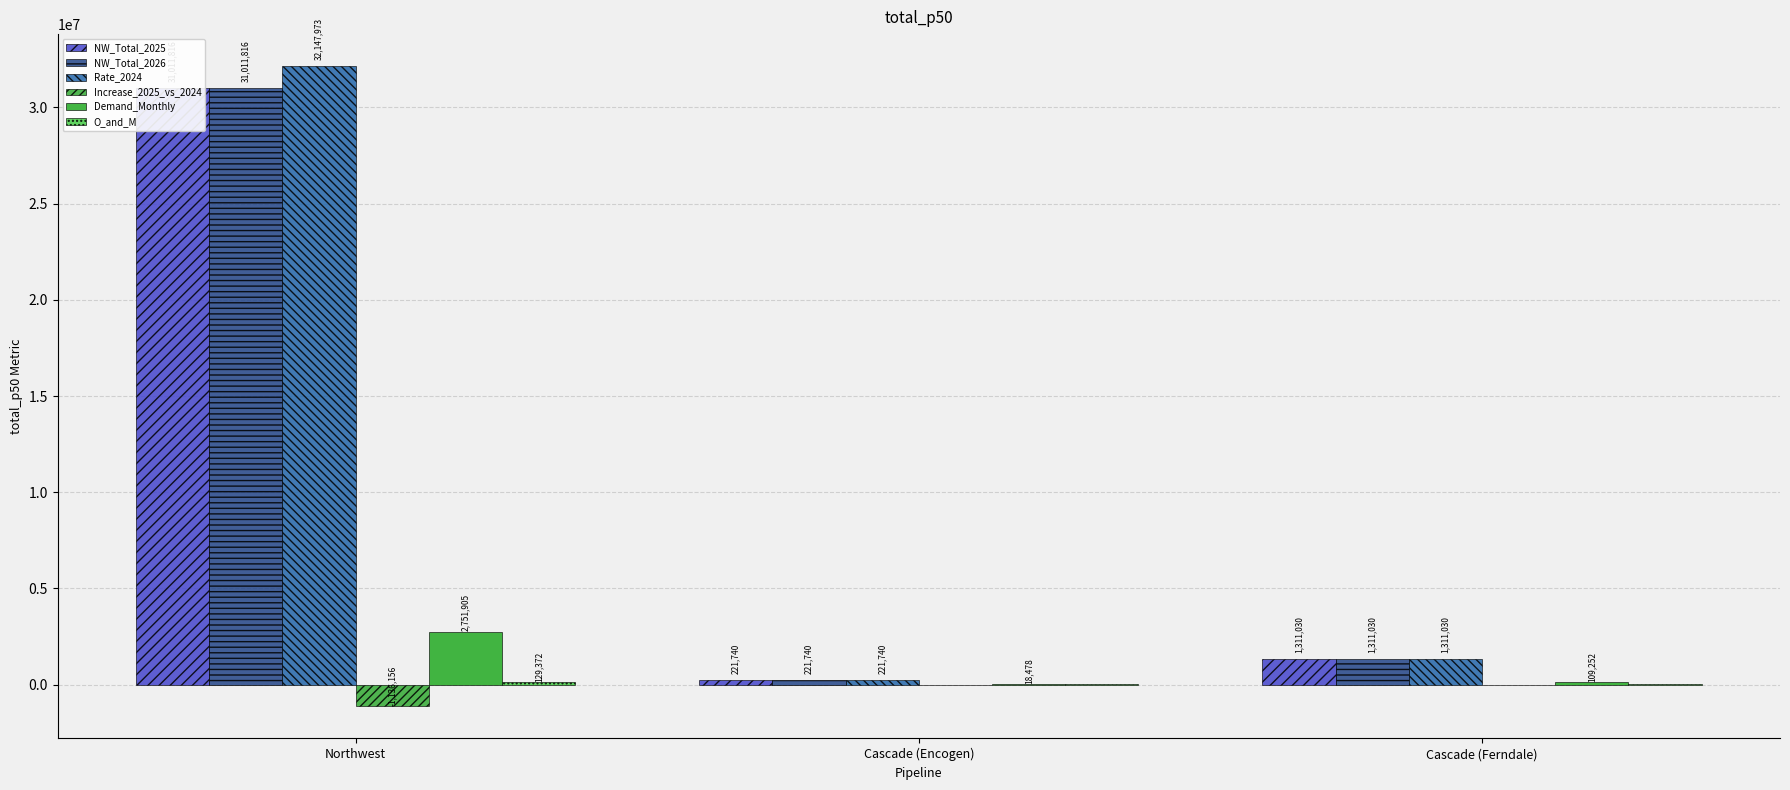

Which series changed the most between Cascade (Encogen) and Cascade (Ferndale)?

NW_Total_2025